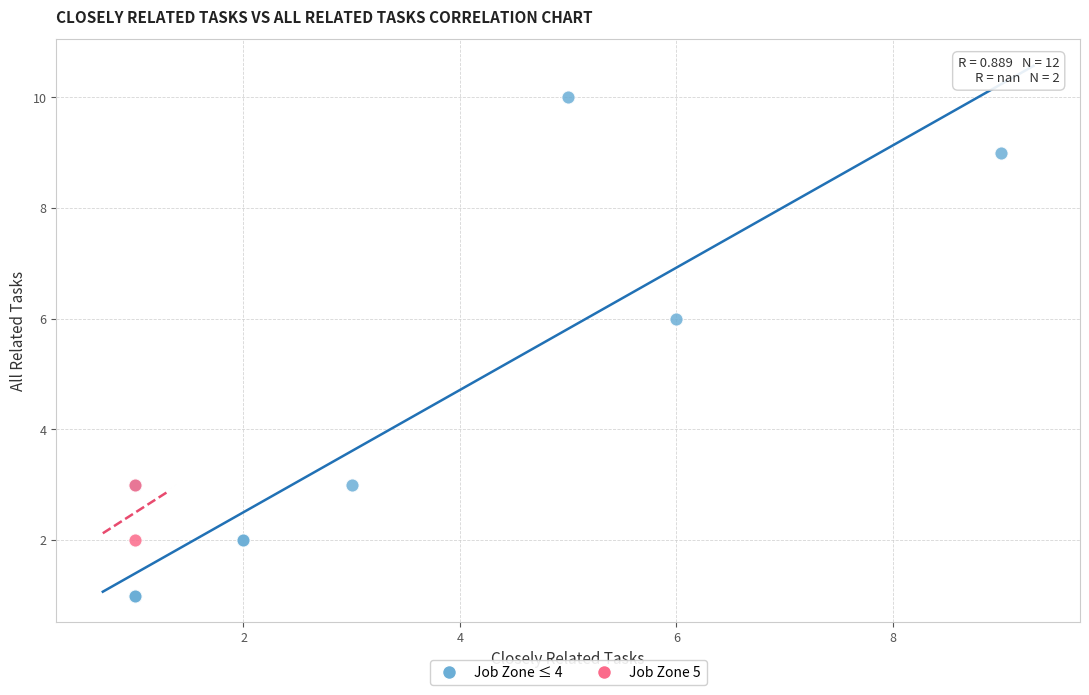

Which series reaches the minimum Y coordinate?

Job Zone ≤ 4